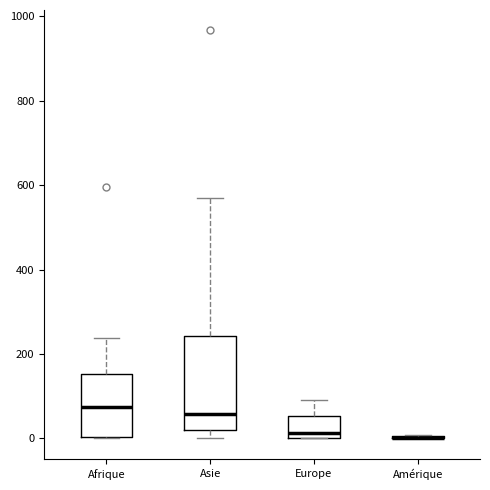

Reading left to right, read every box against the y-axis: the position of its median line, the range the box covers, and the ends of its whiskers. The values are not printed on the chart, so give them approximately, as read against the axis.

Afrique: median 80, box 0 to 160, whiskers 0 to 240
Asie: median 60, box 20 to 240, whiskers 0 to 560
Europe: median 20, box 0 to 60, whiskers 0 to 100
Amérique: box collapsed to a line at 0, whiskers 0 to 0